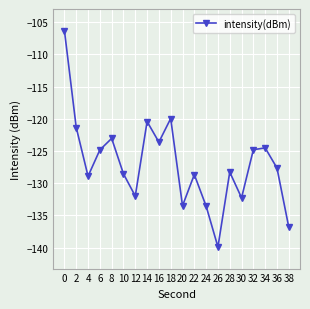

Where is the first local minimum?

4